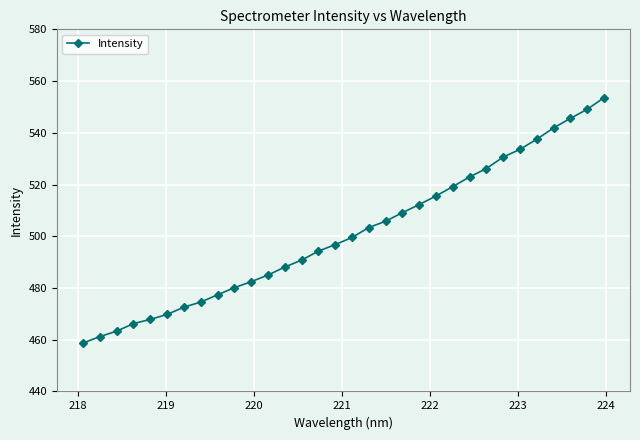

What is the maximum value shown in the chart?

553.6